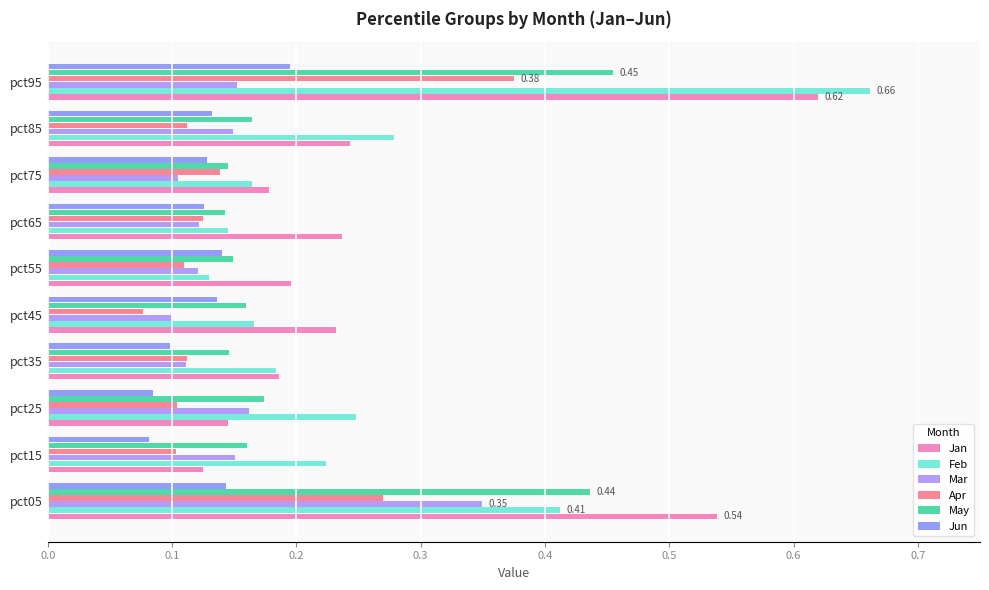

What position from the left is 0.5?

6